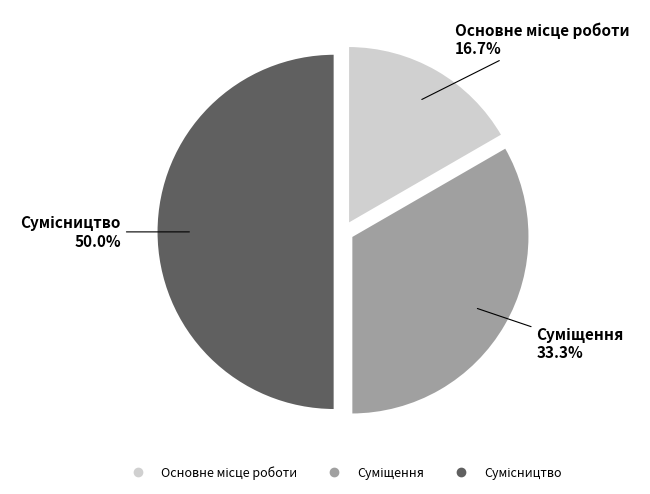

Rank the categories by value from highest to lowest.

Сумісництво, Суміщення, Основне місце роботи